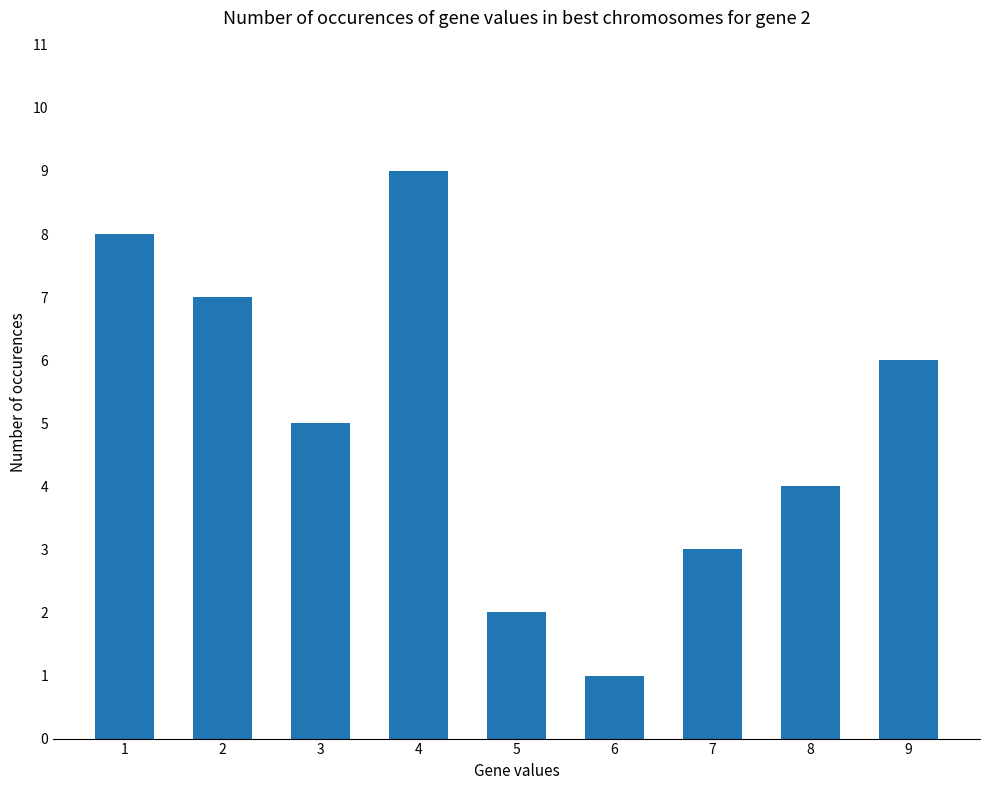

Count the number of data series in this chart.

1